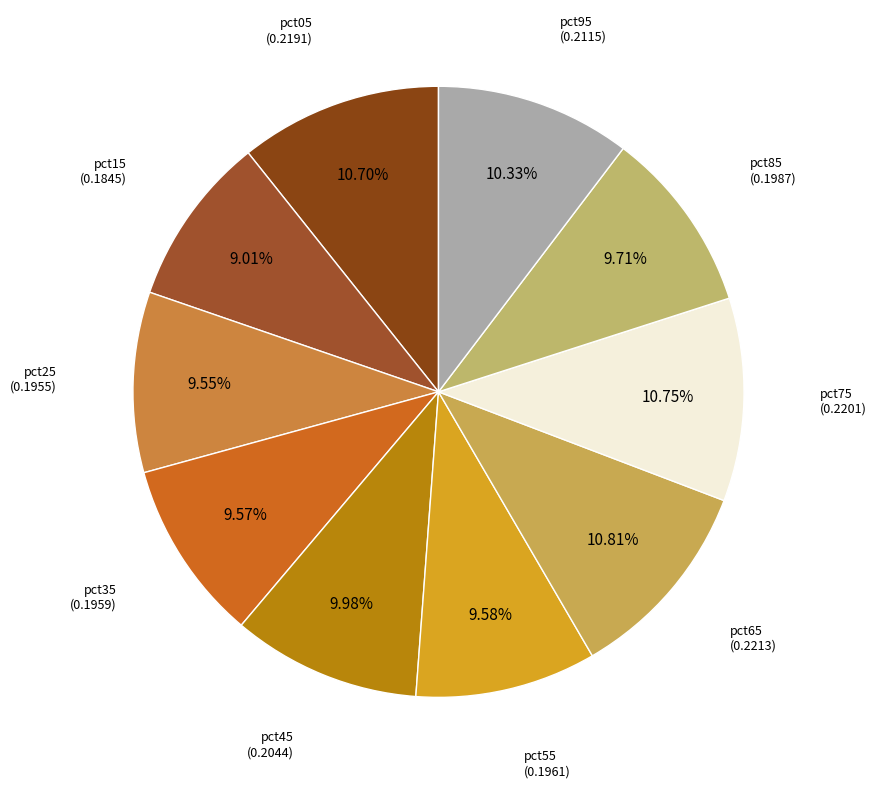

Is it true that pct85 is 10% of the pie?

True